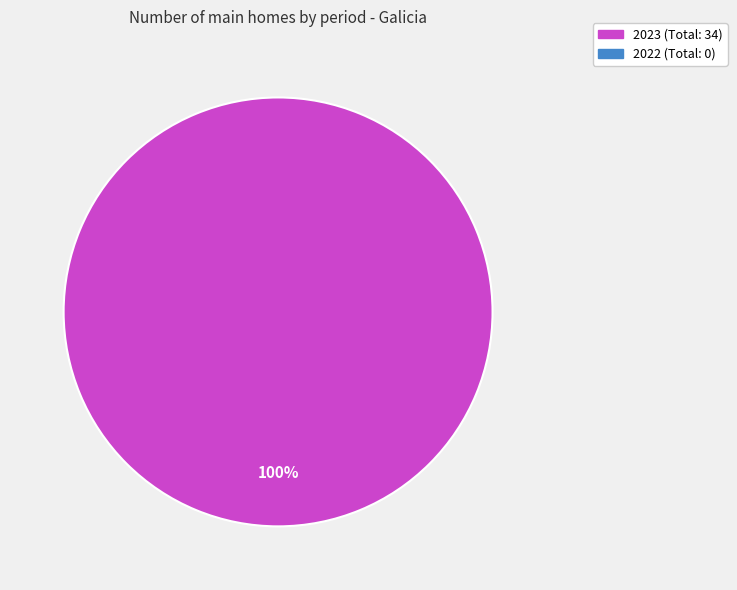

Does any single category account for the majority?

Yes